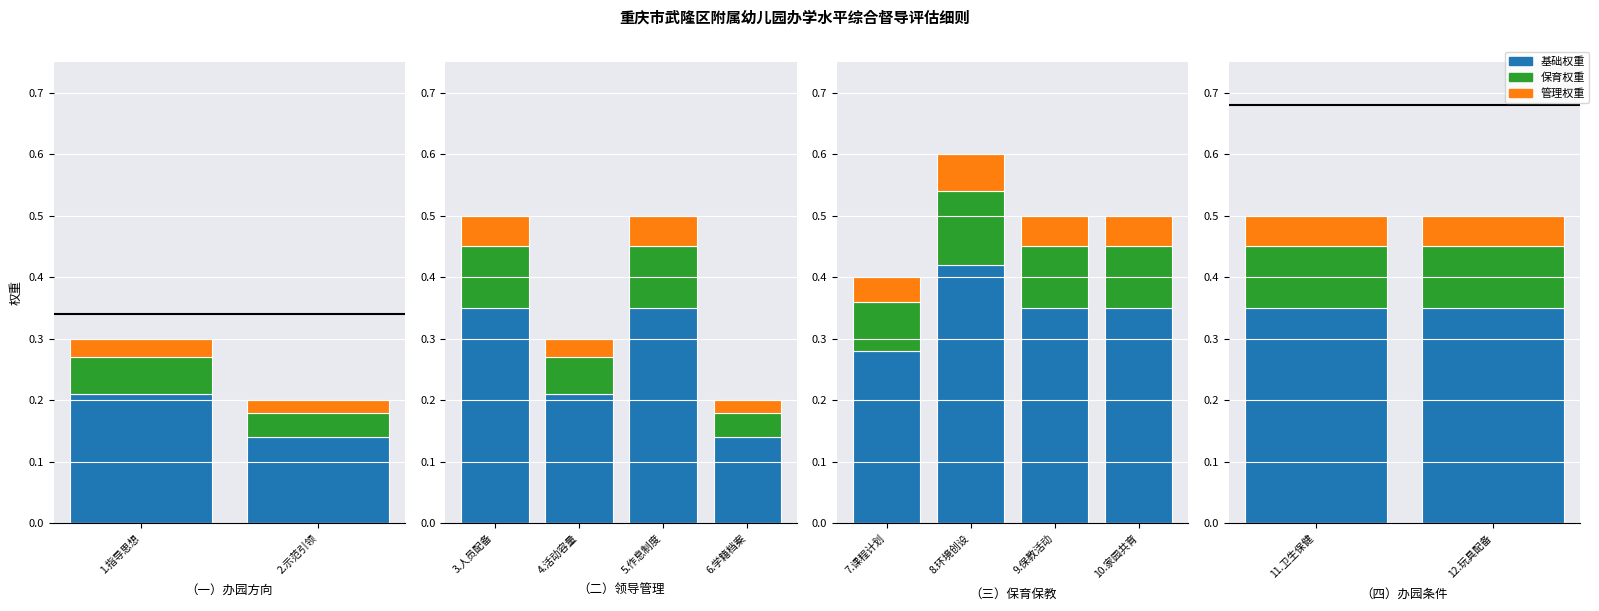

Is it true that 管理权重 equals 0.1 at 11.卫生保健?

False